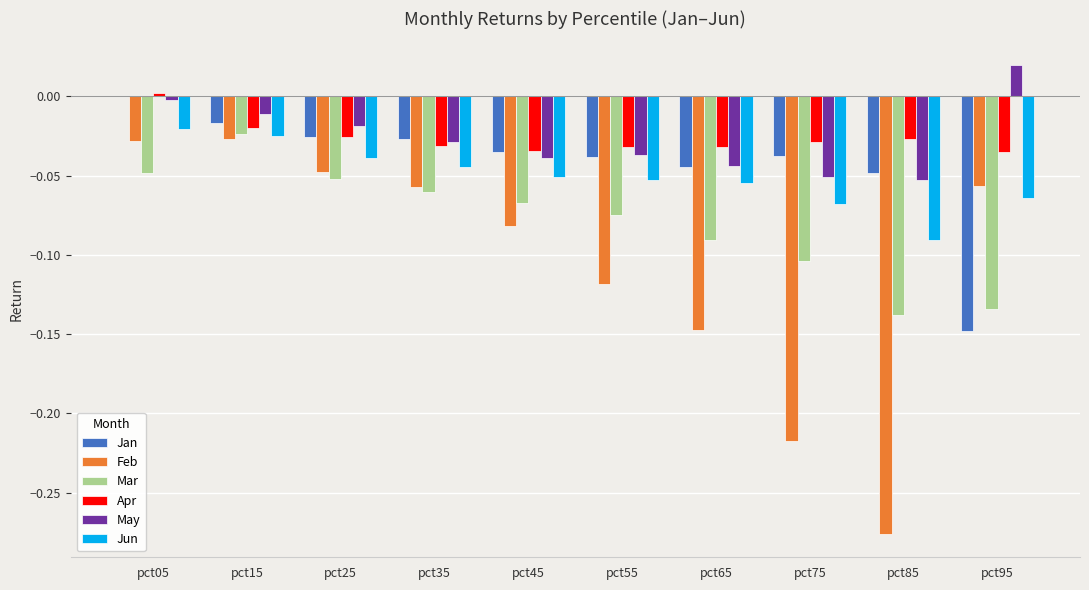

Is the value of Jan at pct45 greater than the value of Jun at pct65?

Yes